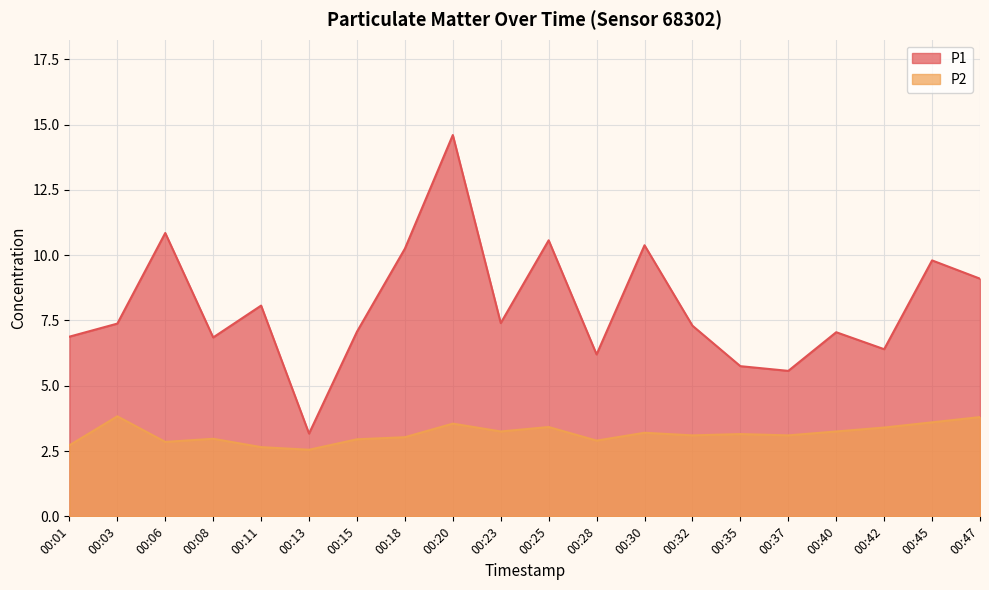

What is the maximum value for P2?

3.8